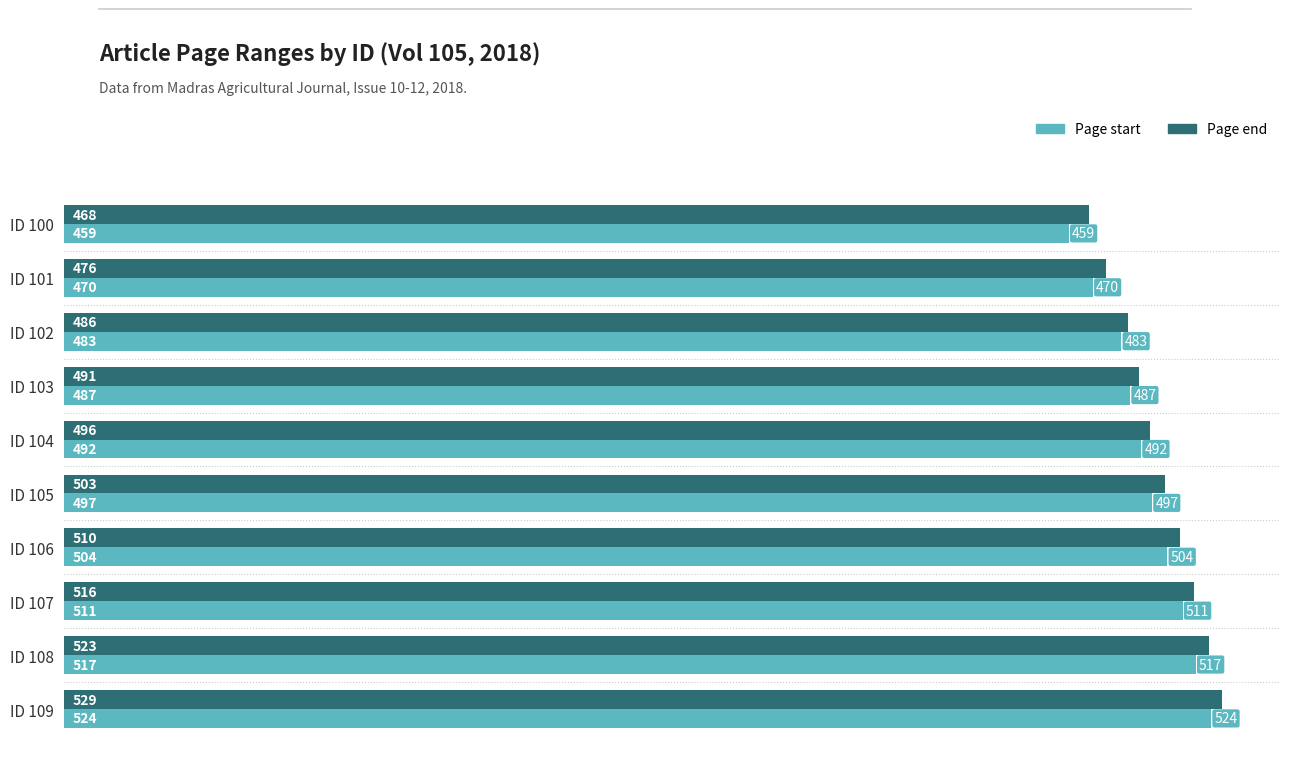

At which label is Page start closest to 491?

ID 104